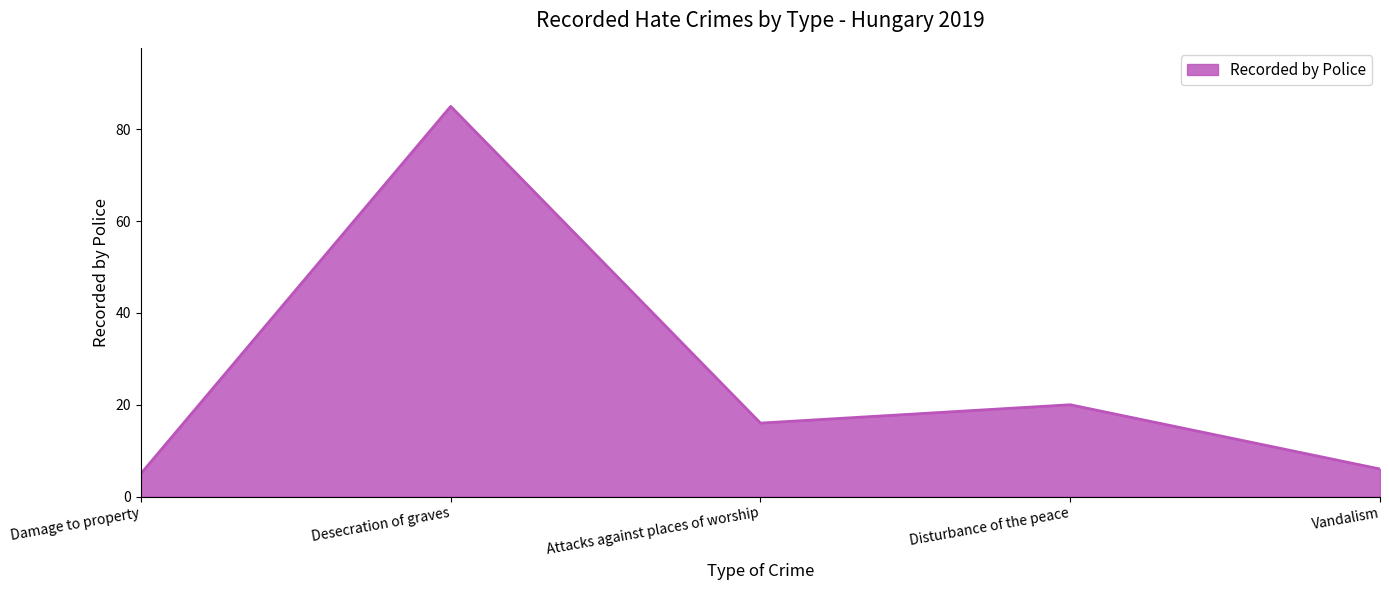

What is the average value?

26